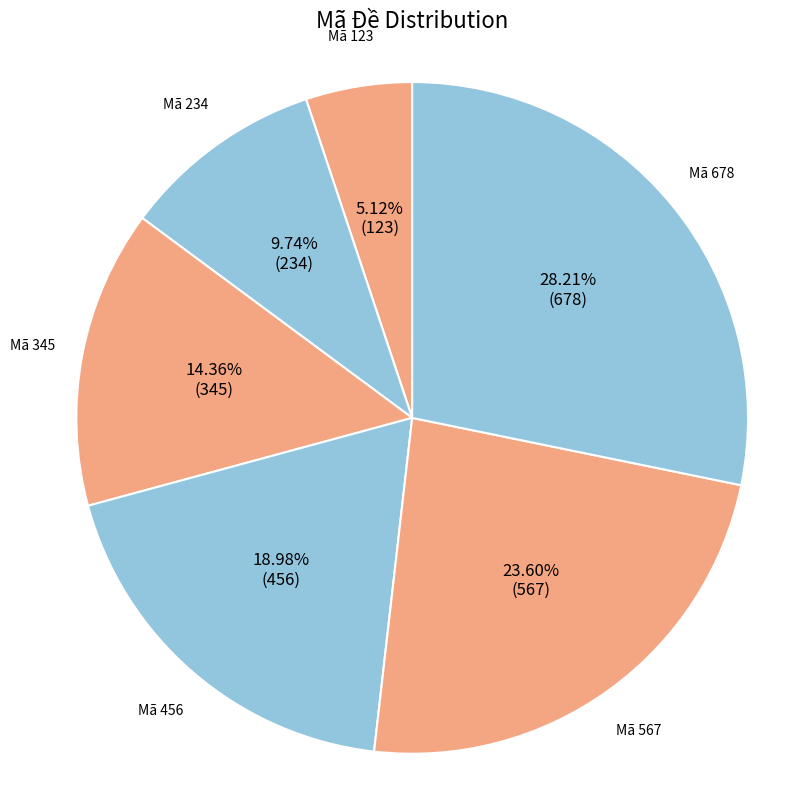

How many slices are in this pie chart?

6